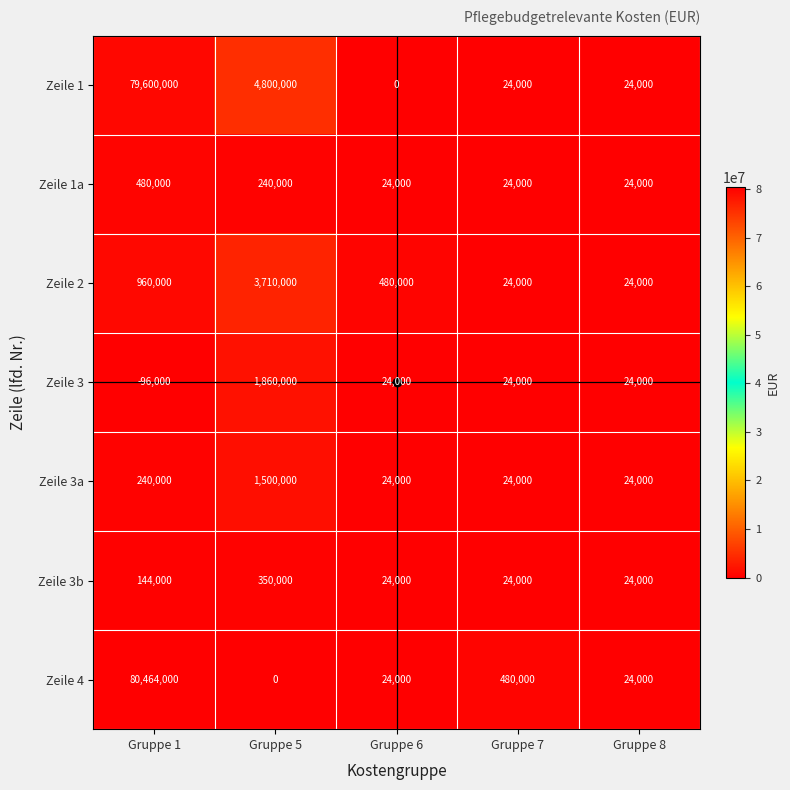

Rank the series by their maximum value, from highest to lowest.

Zeile 4, Zeile 1, Zeile 2, Zeile 3, Zeile 3a, Zeile 1a, Zeile 3b